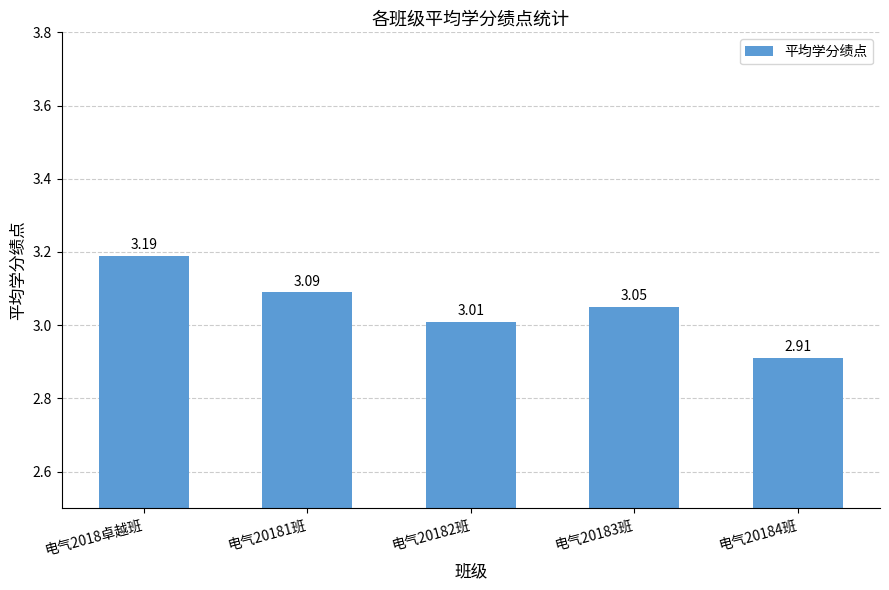

Read the value at 电气20184班.

2.9